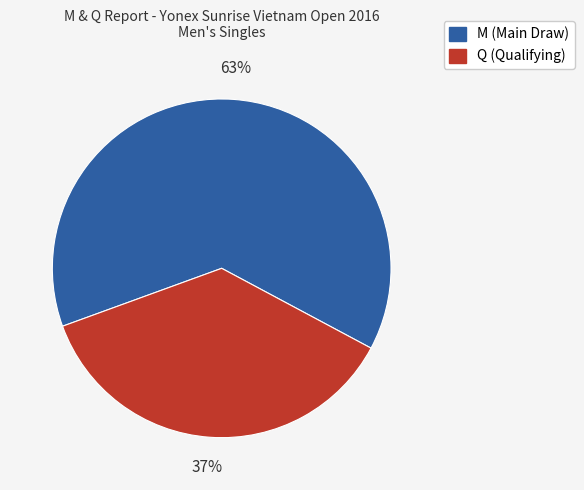

Is the sum of Q (Qualifying) and M (Main Draw) greater than half?

Yes